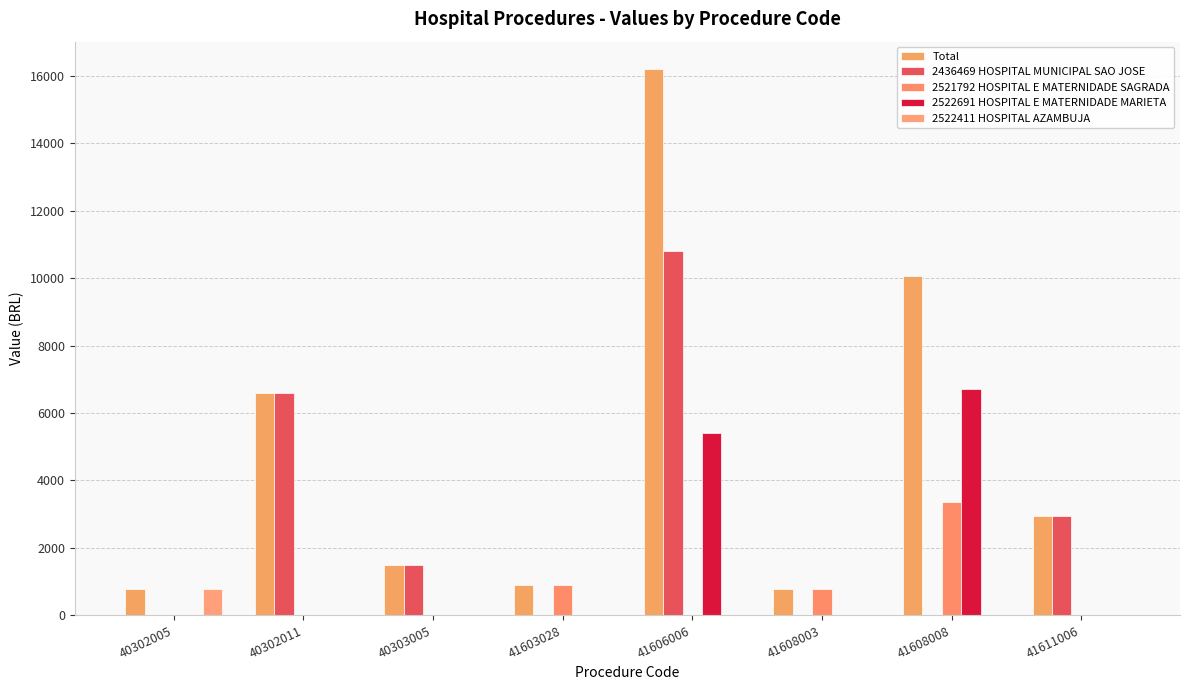

What are all the series names shown in the legend?

Total, 2436469 HOSPITAL MUNICIPAL SAO JOSE, 2521792 HOSPITAL E MATERNIDADE SAGRADA, 2522691 HOSPITAL E MATERNIDADE MARIETA, 2522411 HOSPITAL AZAMBUJA